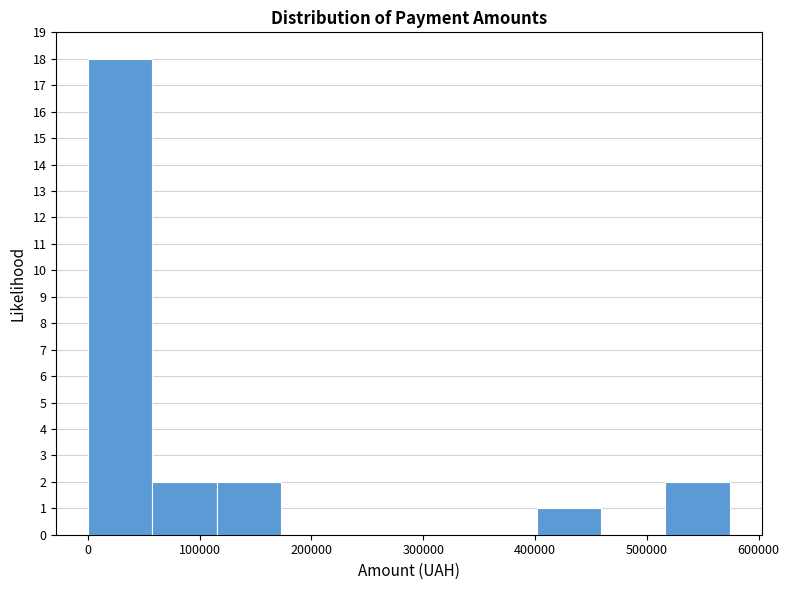

How tall is the bar that spans 0 to 60000 on the x-axis? Neither the bar edges nor the heights are printed on the chart, so give them approximately, as read against the axes.

18